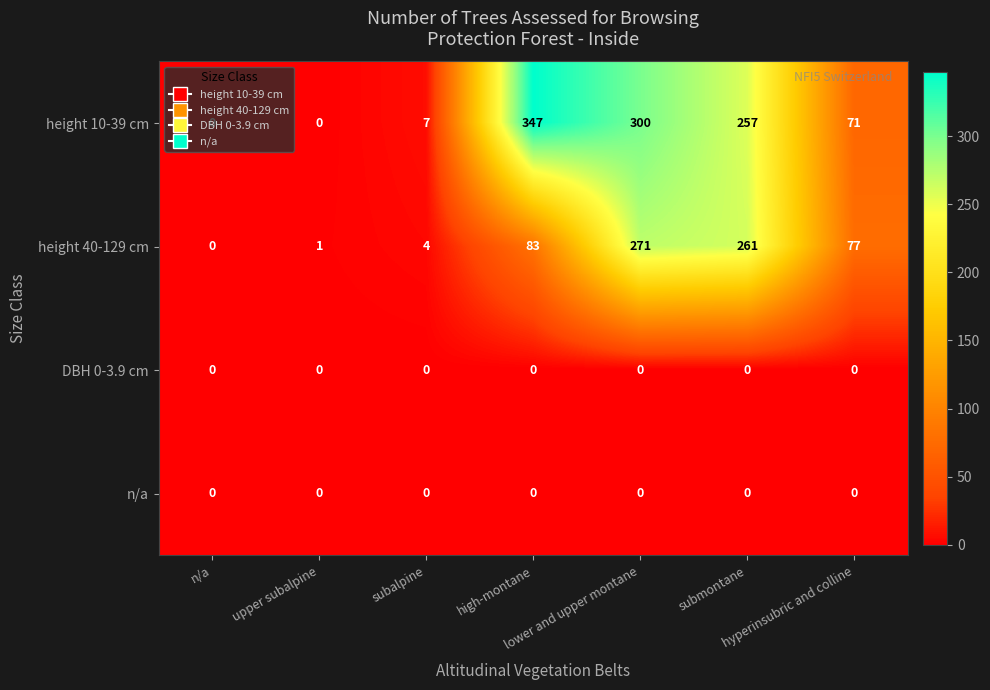

What is the maximum value shown in the chart?

347